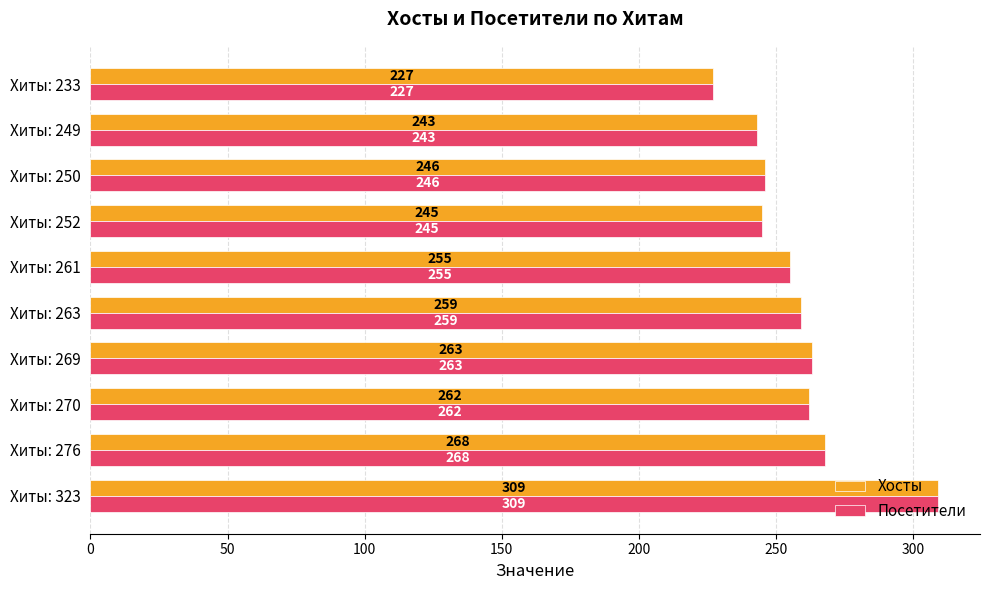

What is the sum of all Хосты values?

2577